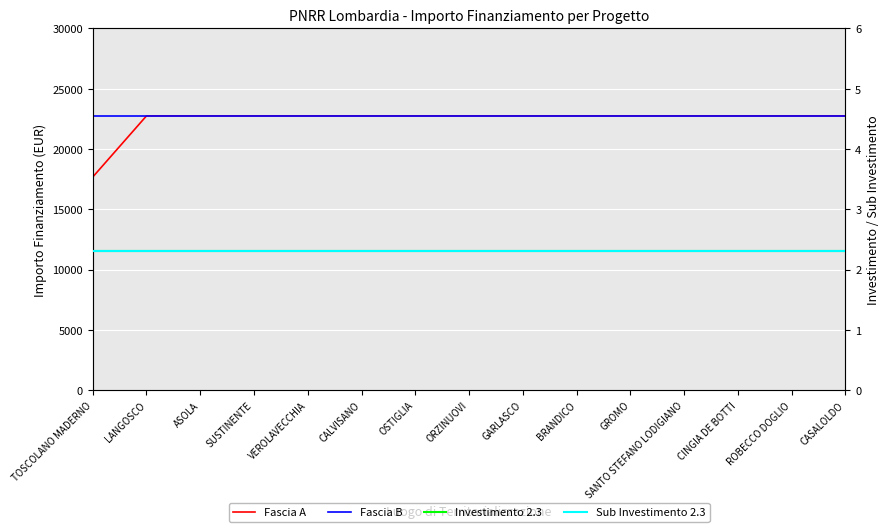

True or false: Fascia A and Fascia B intersect in this chart.

False